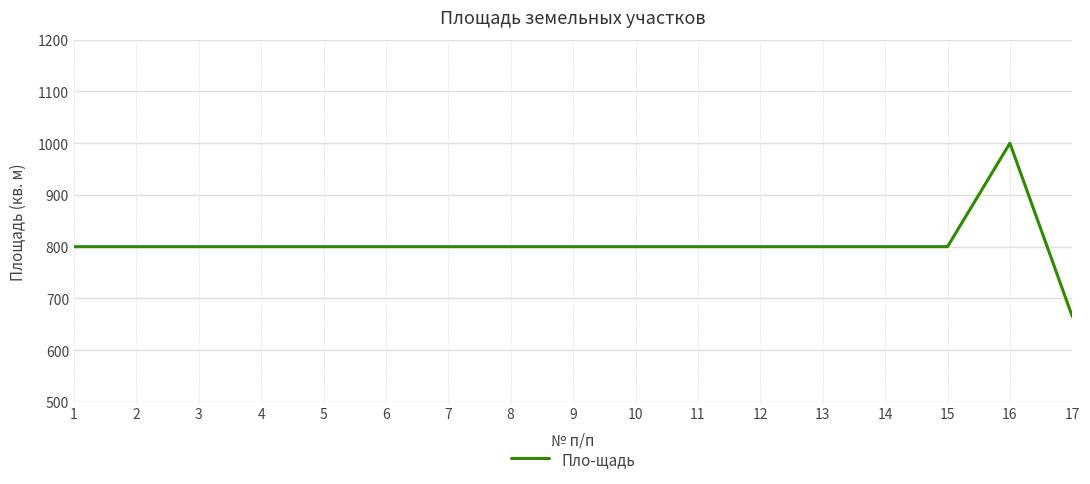

What is the minimum value shown in the chart?

665